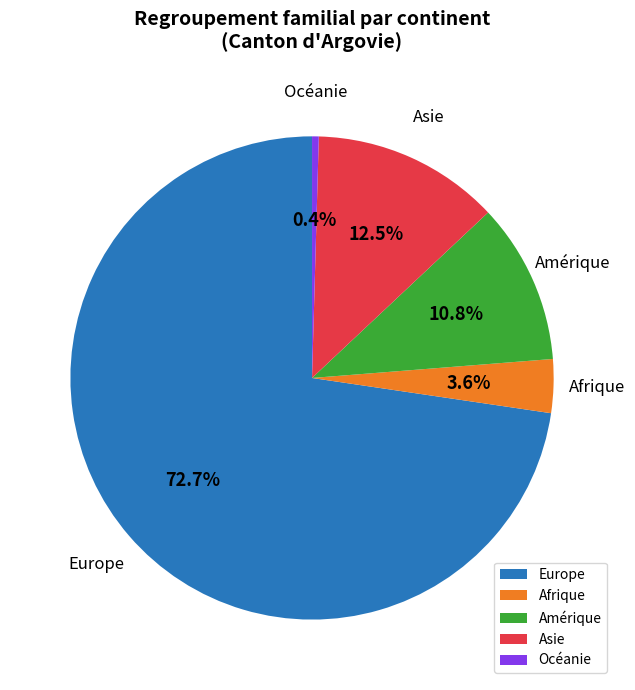

To the nearest percent, what is the difference between the Afrique and Europe slice percentages?

69%